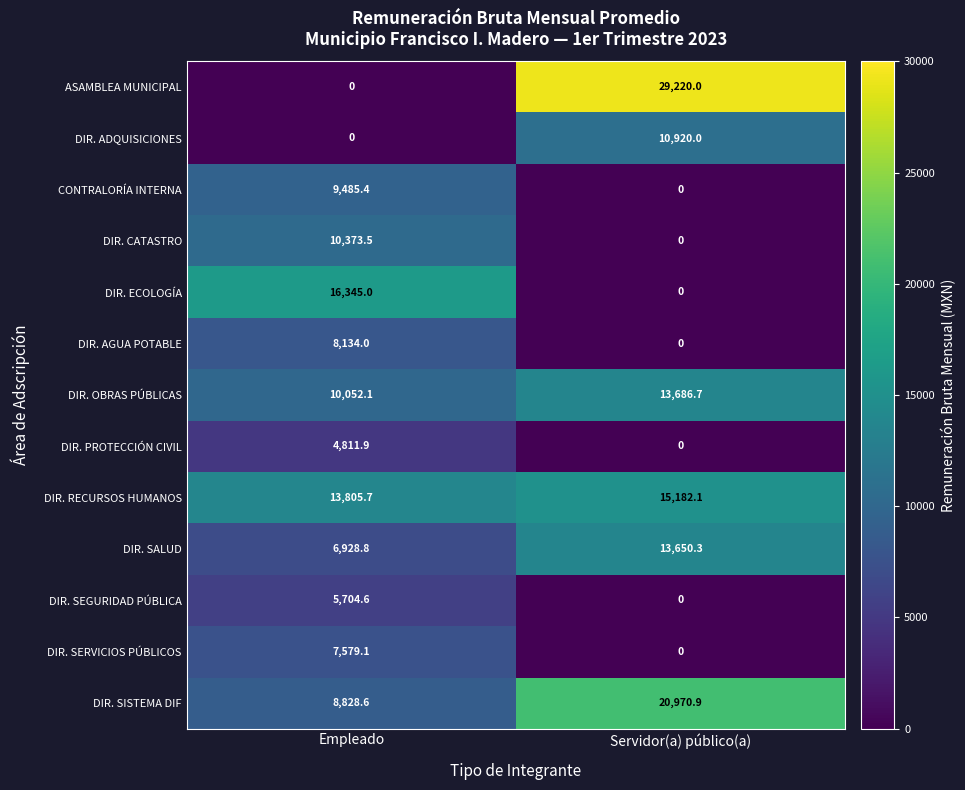

Is the value of DIR. SEGURIDAD PÚBLICA at Empleado greater than the value of DIR. ECOLOGÍA at Empleado?

No